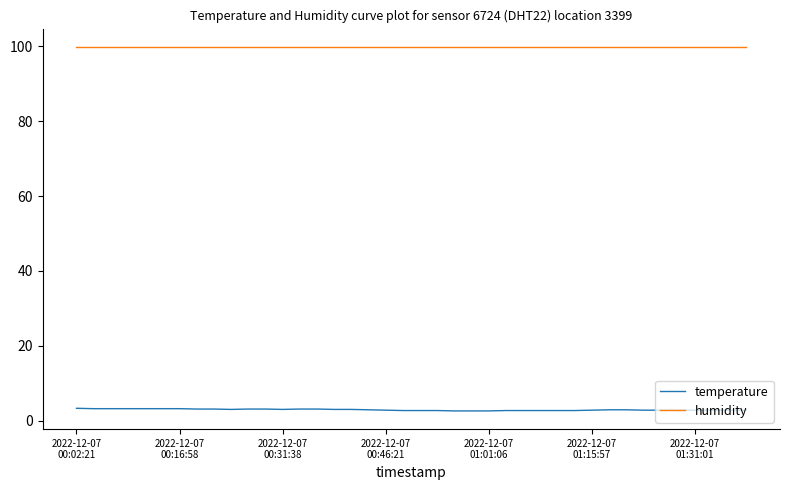

What is the average value of the humidity series?

99.9